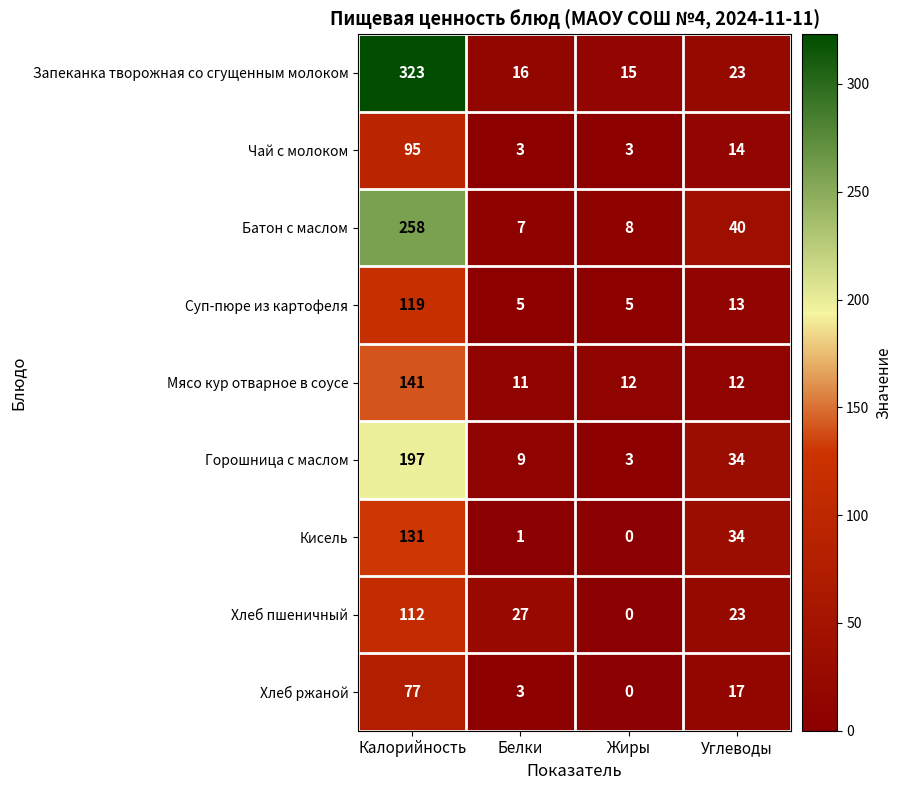

Which category has the highest value in the Горошница с маслом series?

Калорийность